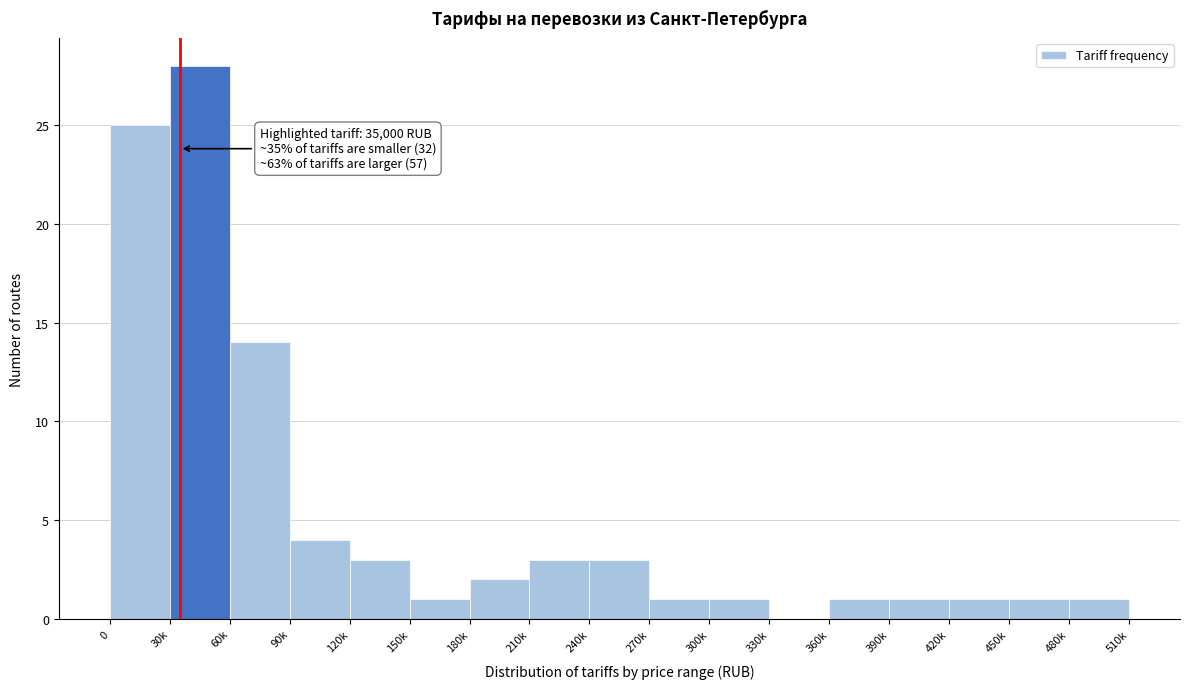

Reading left to right, list all the values displayed in this chart.

0=25	30k=28	60k=14	90k=4	120k=3	150k=1	180k=2	210k=3	240k=3	270k=1	300k=1	330k=0	360k=1	390k=1	420k=1	450k=1	480k=1